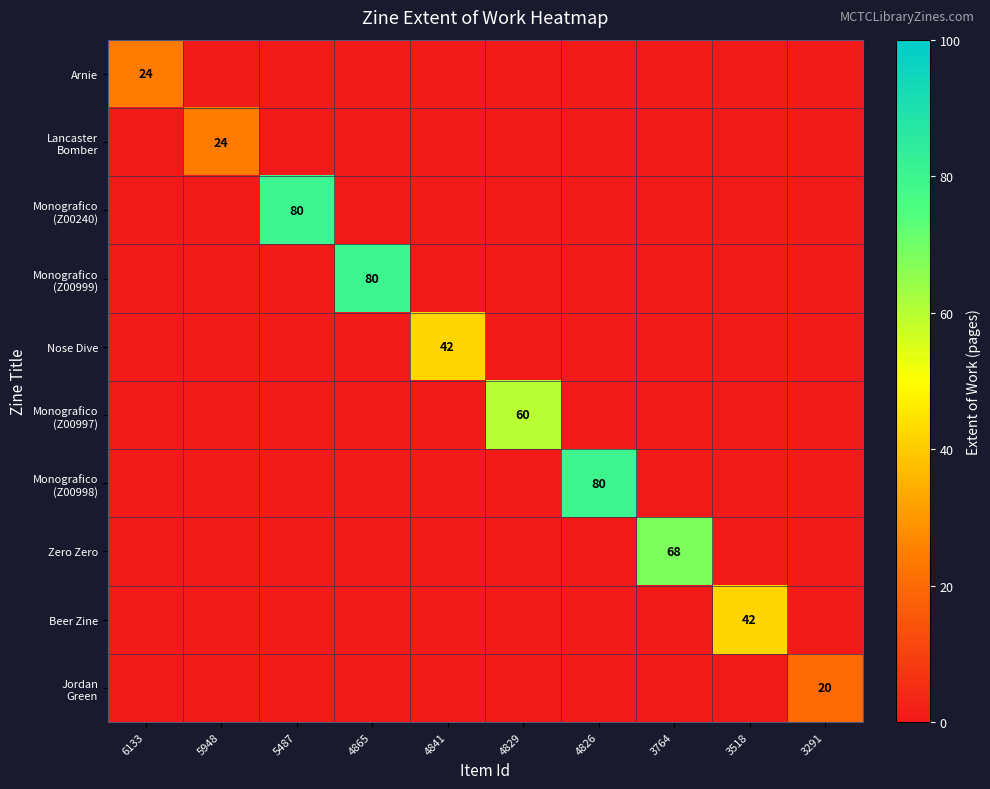

Rank the series at 6133 from highest to lowest value.

Arnie, Lancaster Bomber, Monografico (Z00240), Monografico (Z00999), Nose Dive, Monografico (Z00997), Monografico (Z00998), Zero Zero, Beer Zine, Jordan Green